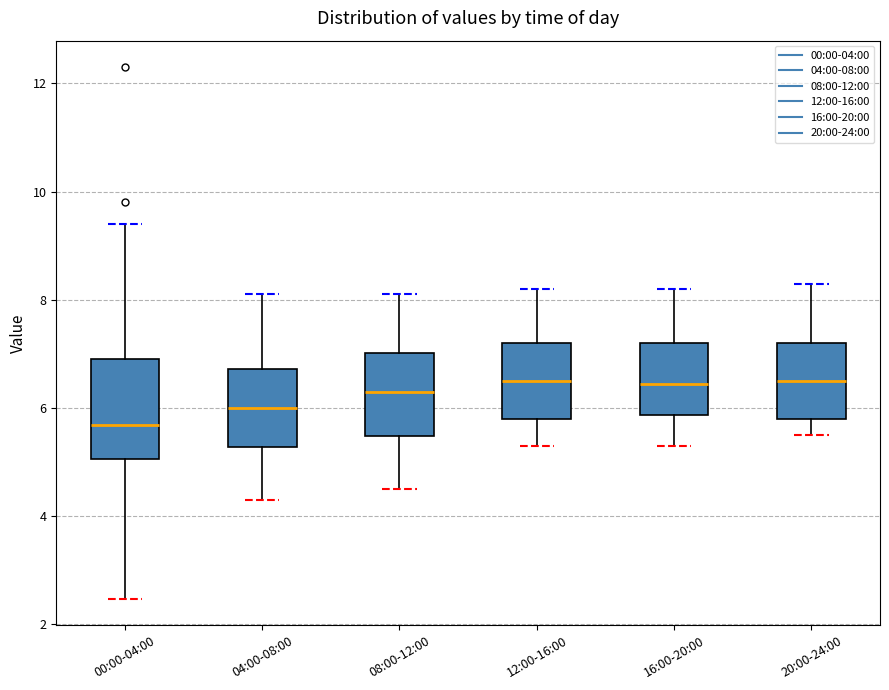

Reading left to right, read every box against the y-axis: the position of its median line, the range the box covers, and the ends of its whiskers. The values are not printed on the chart, so give them approximately, as read against the axis.

00:00-04:00: median 5.6, box 5.0 to 6.8, whiskers 2.4 to 9.4
04:00-08:00: median 6.0, box 5.2 to 6.8, whiskers 4.4 to 8.2
08:00-12:00: median 6.4, box 5.4 to 7.0, whiskers 4.6 to 8.2
12:00-16:00: median 6.6, box 5.8 to 7.2, whiskers 5.4 to 8.2
16:00-20:00: median 6.4, box 5.8 to 7.2, whiskers 5.4 to 8.2
20:00-24:00: median 6.6, box 5.8 to 7.2, whiskers 5.6 to 8.4